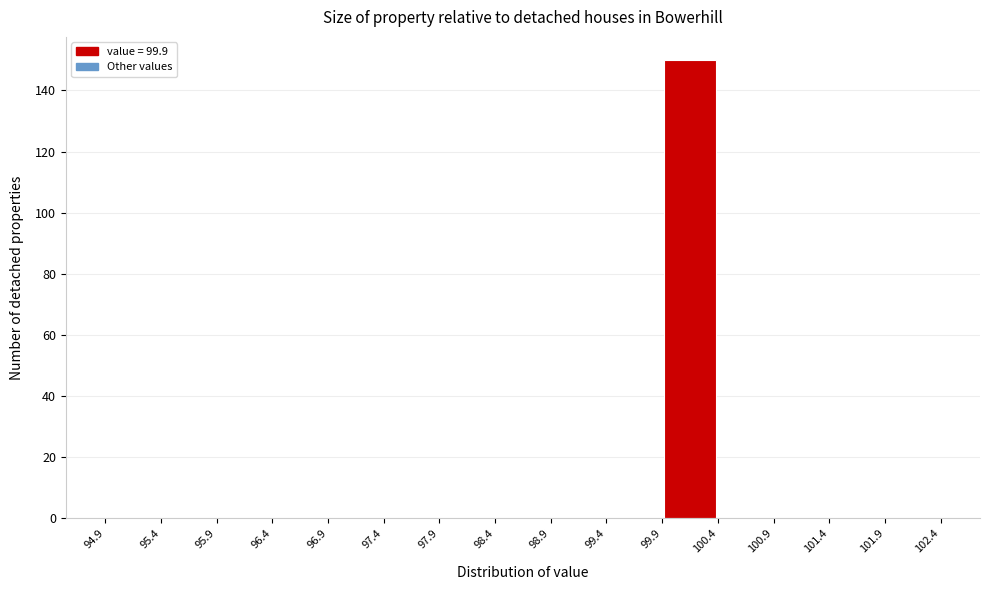

Reading left to right, transcribe this chart: for each bar, give the range it covers on the x-axis and its height. The values are not printed on the chart, so give them approximately, as read against the axis.

94.9 to 95.4: 0
95.4 to 95.9: 0
95.9 to 96.4: 0
96.4 to 96.9: 0
96.9 to 97.4: 0
97.4 to 97.9: 0
97.9 to 98.4: 0
98.4 to 98.9: 0
98.9 to 99.4: 0
99.4 to 99.9: 0
99.9 to 100.4: 150
100.4 to 100.9: 0
100.9 to 101.4: 0
101.4 to 101.9: 0
101.9 to 102.4: 0